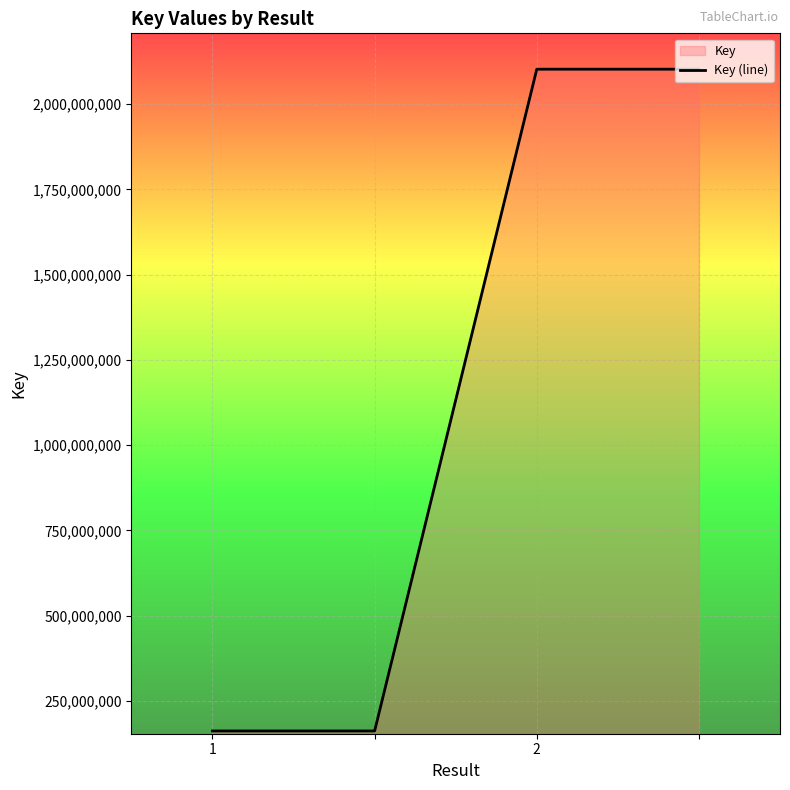

True or false: there are more than 1 points higher than both neighbors.

False